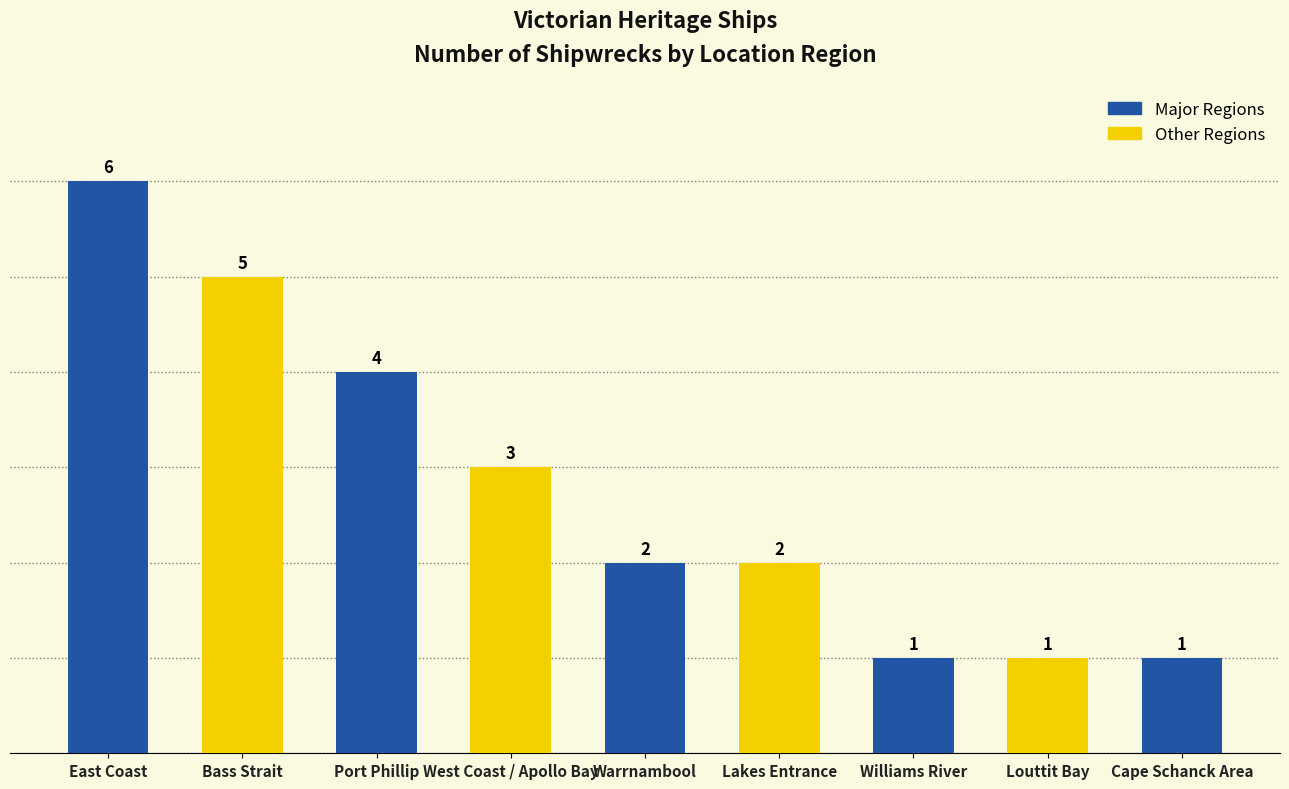

Which has a higher value, Cape Schanck Area or East Coast?

East Coast